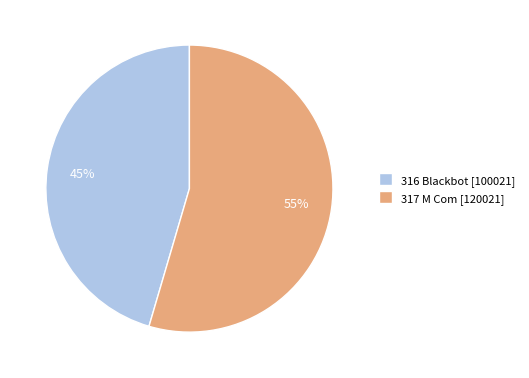

Approximately how many times larger is the value at 316 Blackbot [100021] compared to 317 M Com [120021]?

0.8